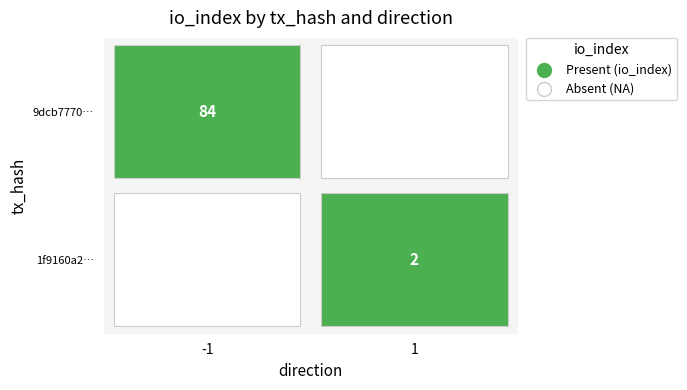

What is the difference between the 9dcb777050e8e7b52c55fd2e5cd4479c9ced9f6 values at io_index and direction?

85